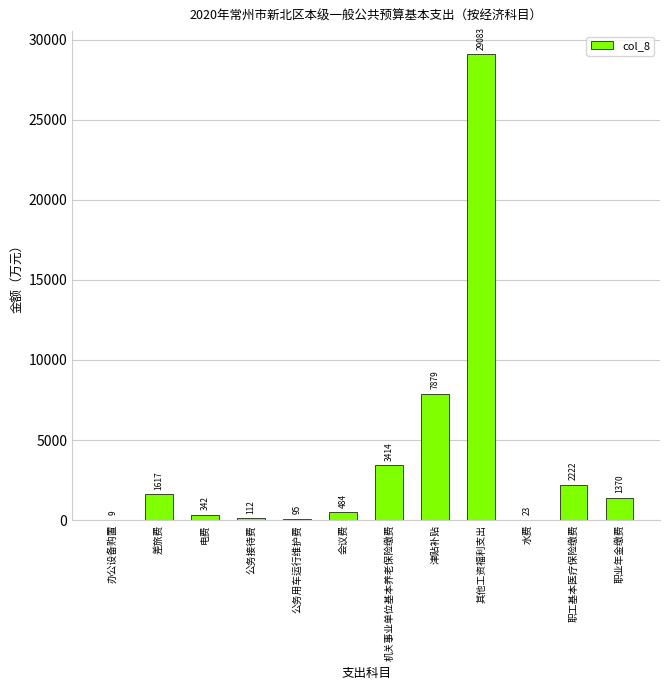

How many distinct data groups are displayed?

1